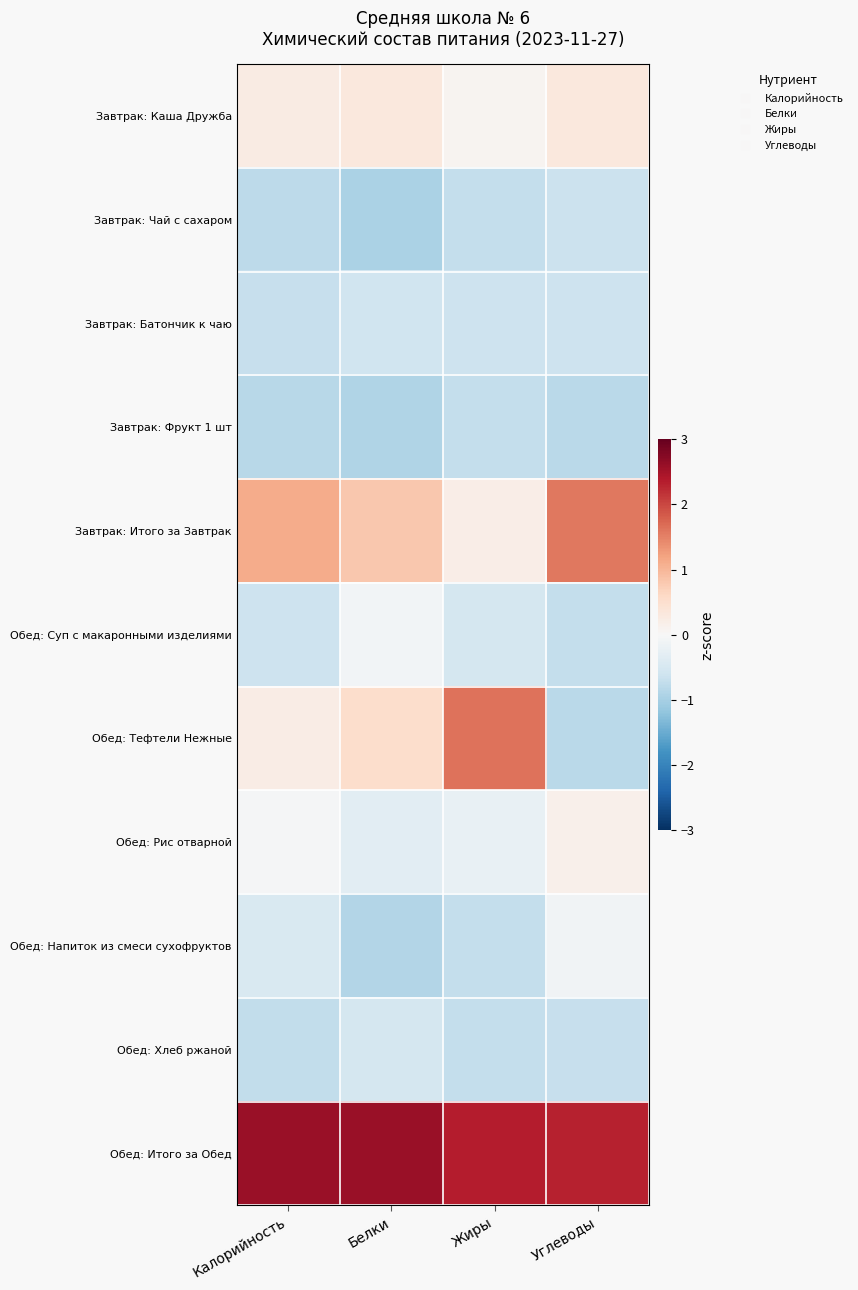

Rank the series at Жиры from lowest to highest value.

Завтрак: Чай с сахаром, Завтрак: Фрукт 1 шт, Обед: Напиток из смеси сухофруктов, Обед: Хлеб ржаной, Завтрак: Батончик к чаю, Обед: Суп с макаронными изделиями, Обед: Рис отварной, Завтрак: Каша Дружба, Завтрак: Итого за Завтрак, Обед: Тефтели Нежные, Обед: Итого за Обед